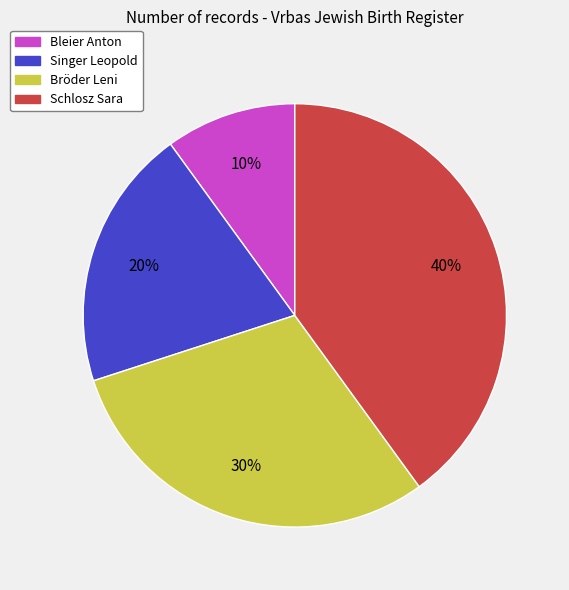

To the nearest percent, what is the average slice percentage?

25%